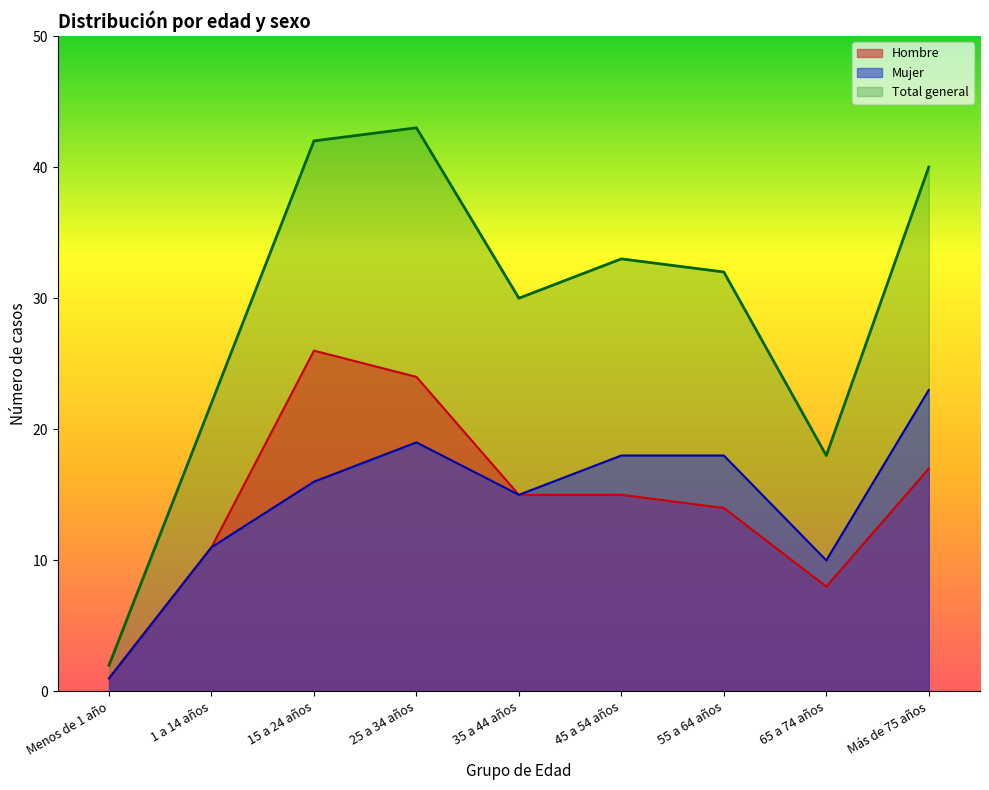

What is the difference between the second highest and second lowest values in the Hombre series?

16